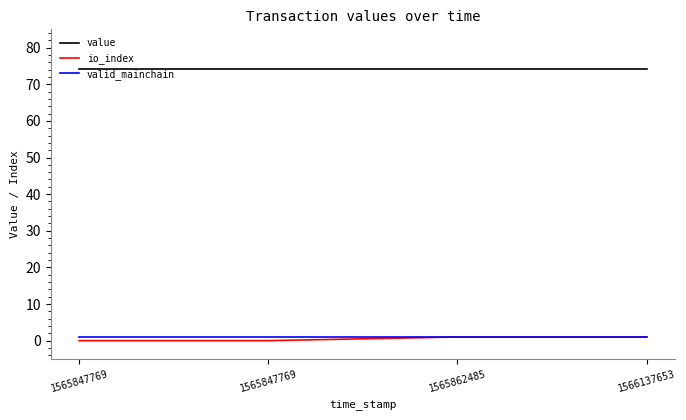

True or false: io_index has more than 0 points higher than both neighbors.

False